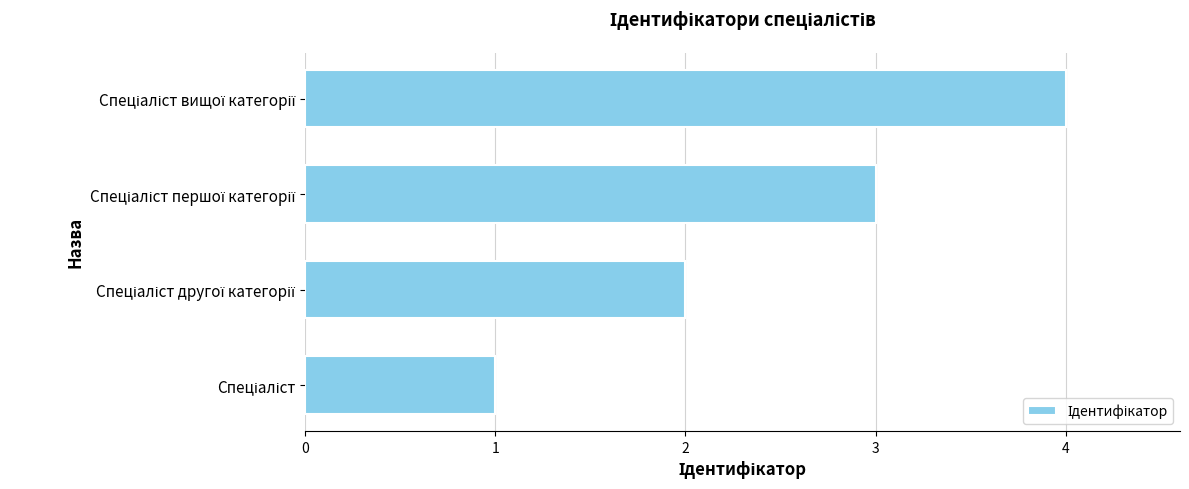

What is the greatest value displayed?

4